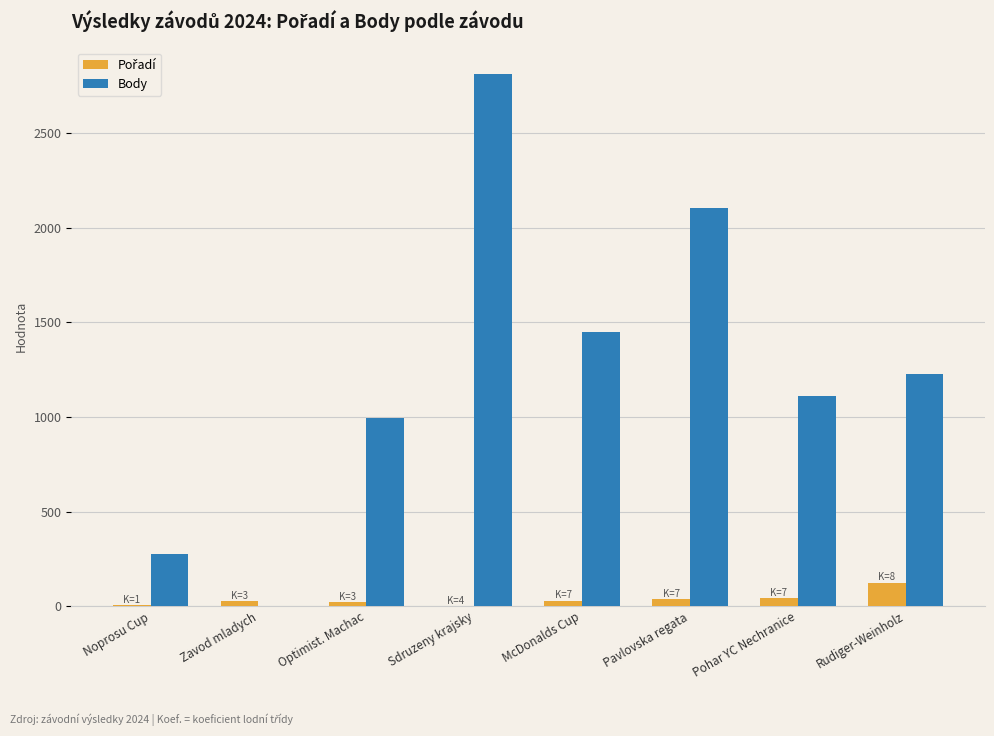

What is the maximum value for Body?

2812